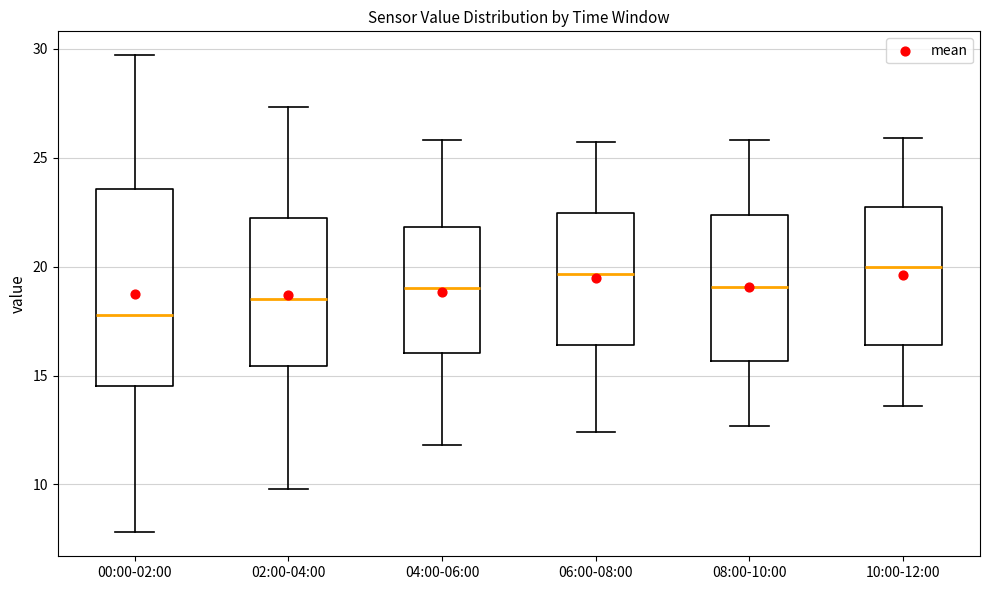

Which box is the tallest, from its lower edge to its upper edge?

00:00-02:00